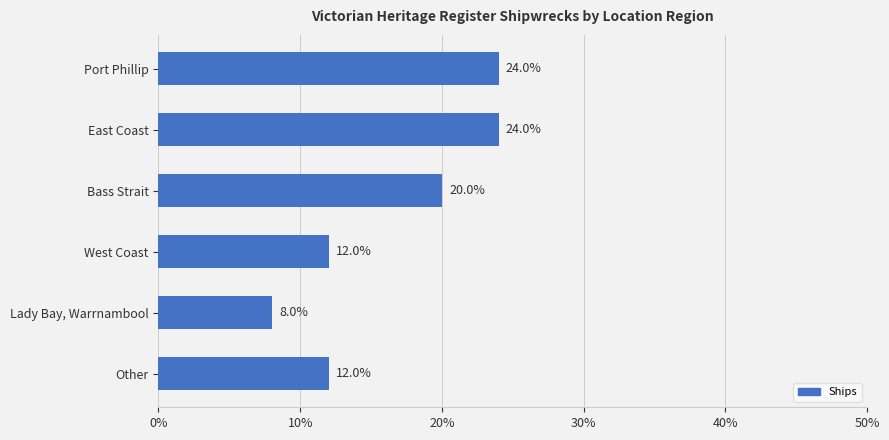

Reading bottom to top, extract all data points from this chart.

Other=12	Lady Bay, Warrnambool=8	West Coast=12	Bass Strait=20	East Coast=24	Port Phillip=24